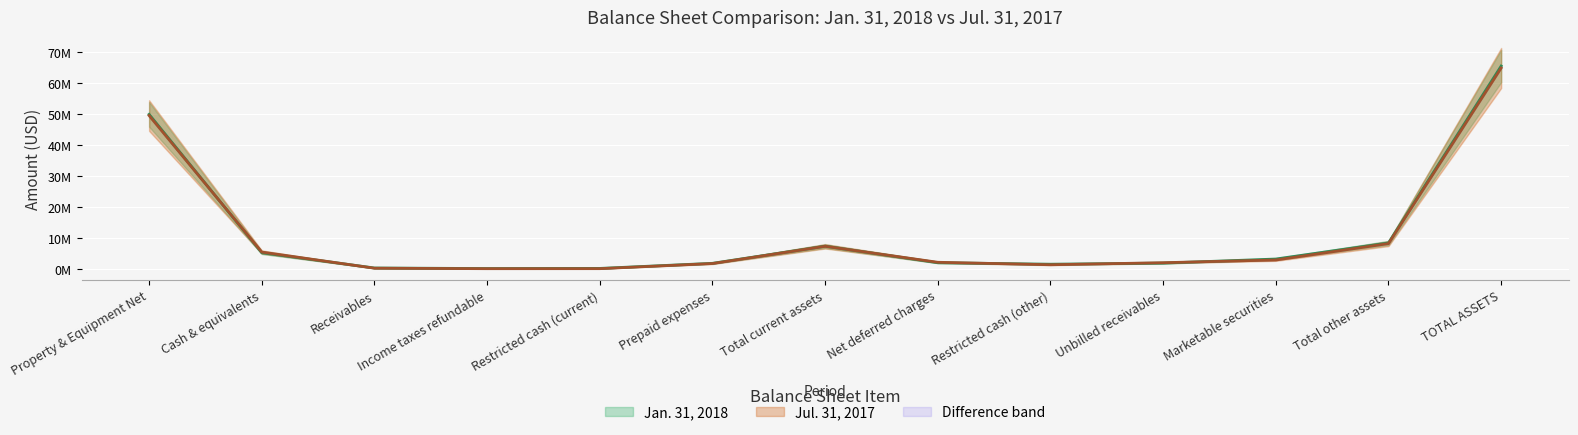

What is the spread (max minus min) of values at Income taxes refundable?

48301